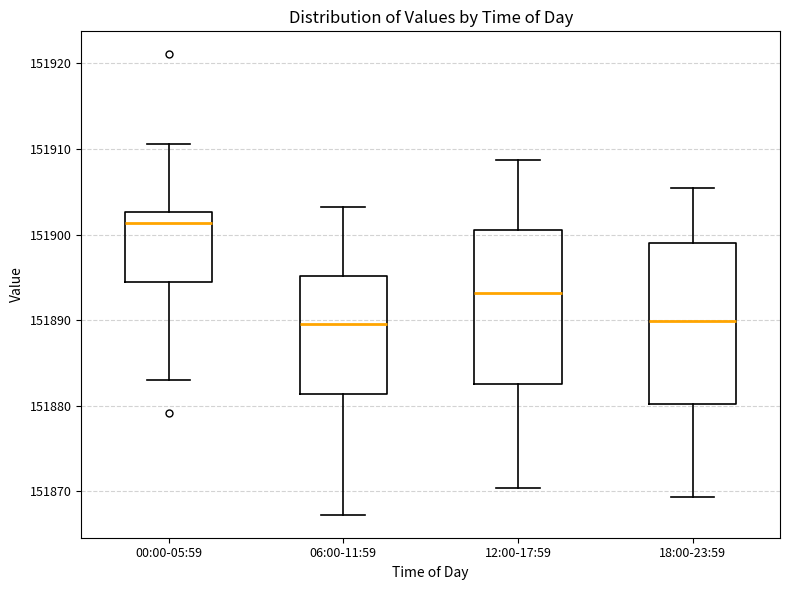

Where does the median line of the box for 18:00-23:59 sit on the y-axis? The values are not printed on the chart, so give them approximately, as read against the axis.

151890